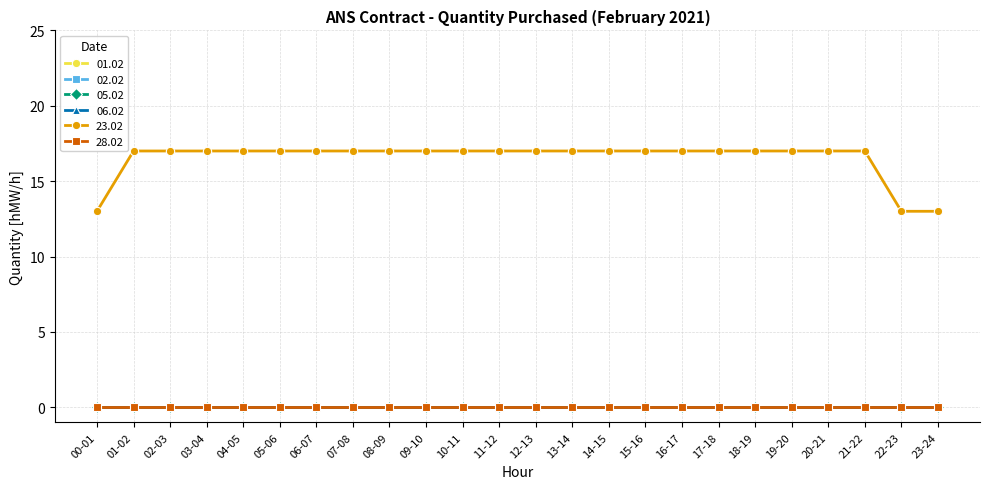

Which series has the widest spread of values?

23.02